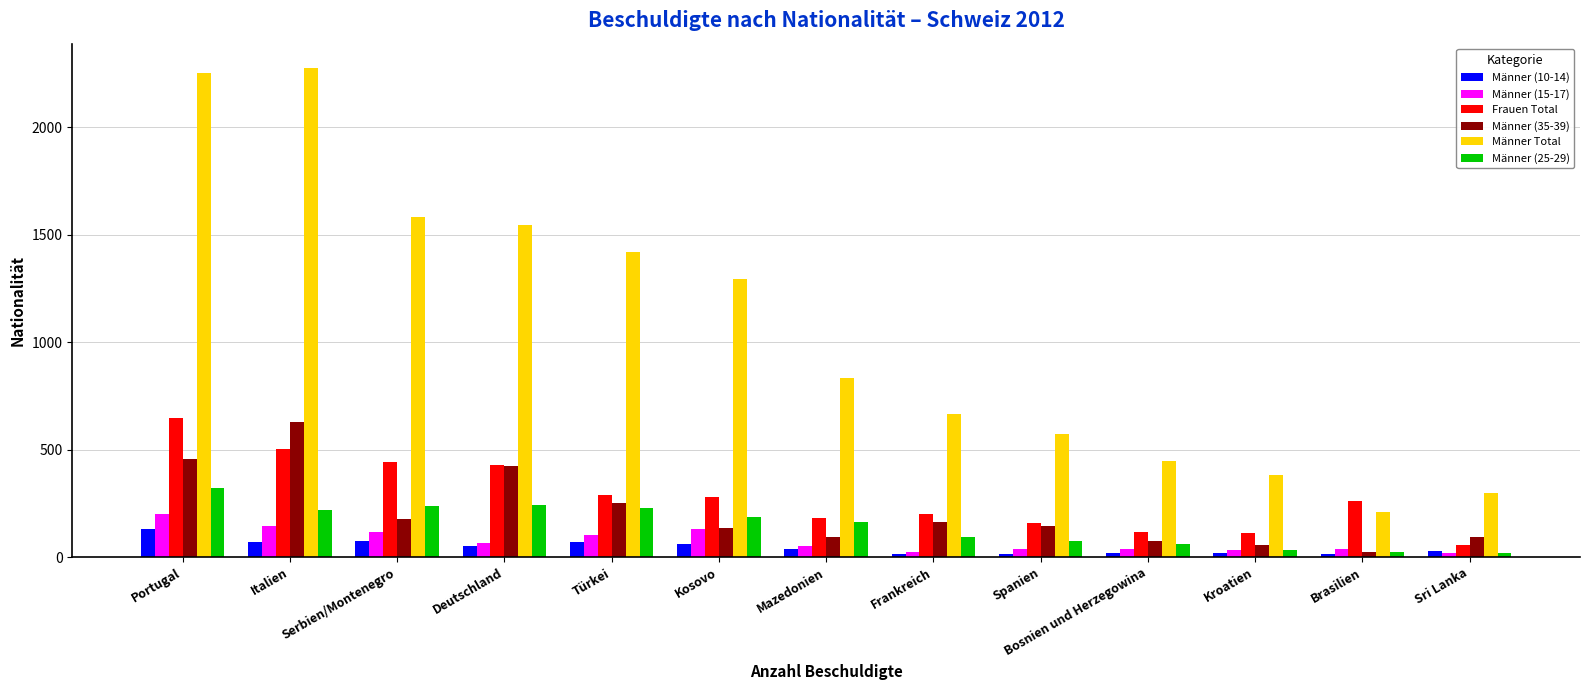

The Männer (10-14) series shows 130 at Portugal. True or false?

True